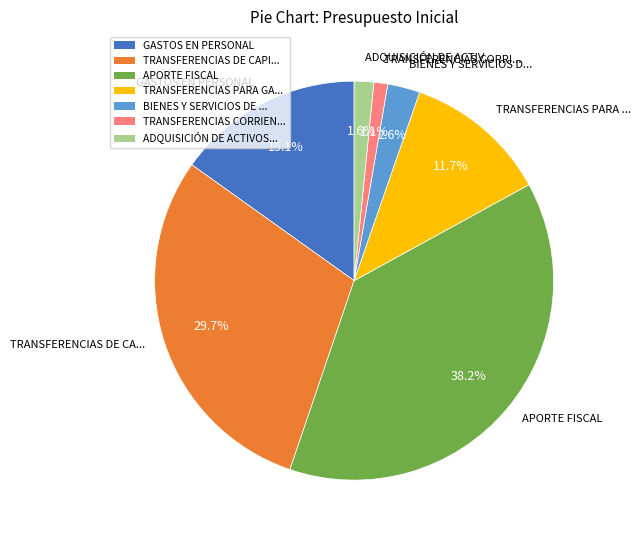

How many slices are in this pie chart?

7